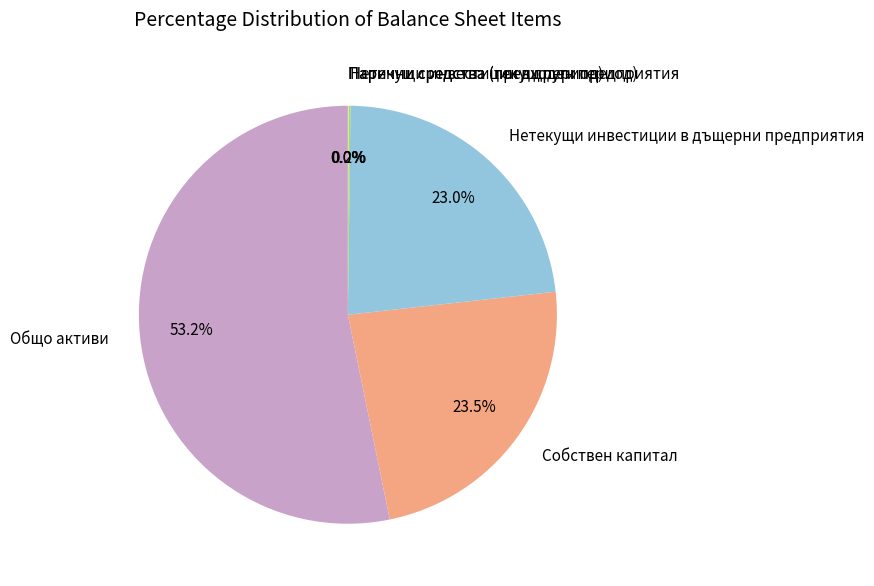

What is the ratio of the value at Нетекущи инвестиции в дъщерни предприятия to the value at Собствен капитал?

1.0